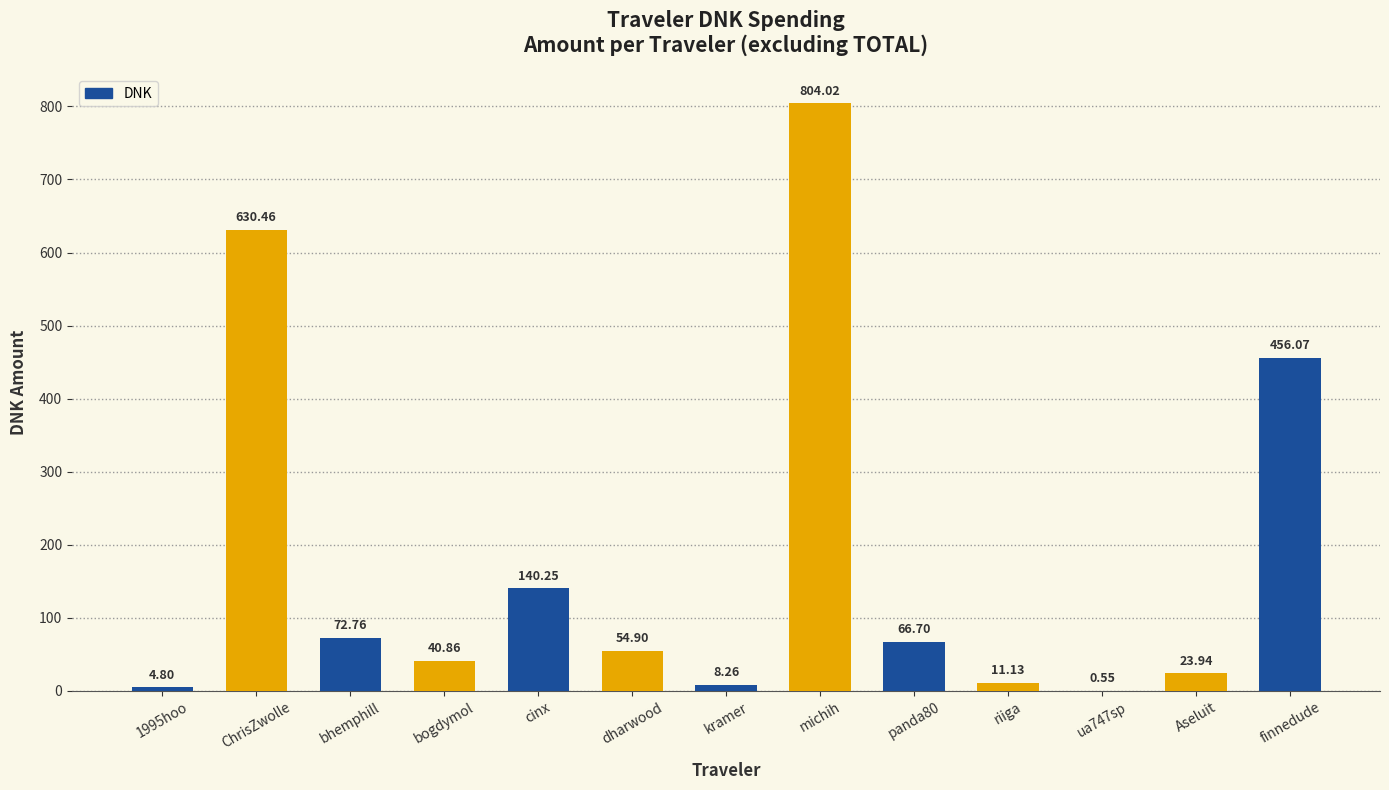

Where does the data first go above 54?

ChrisZwolle